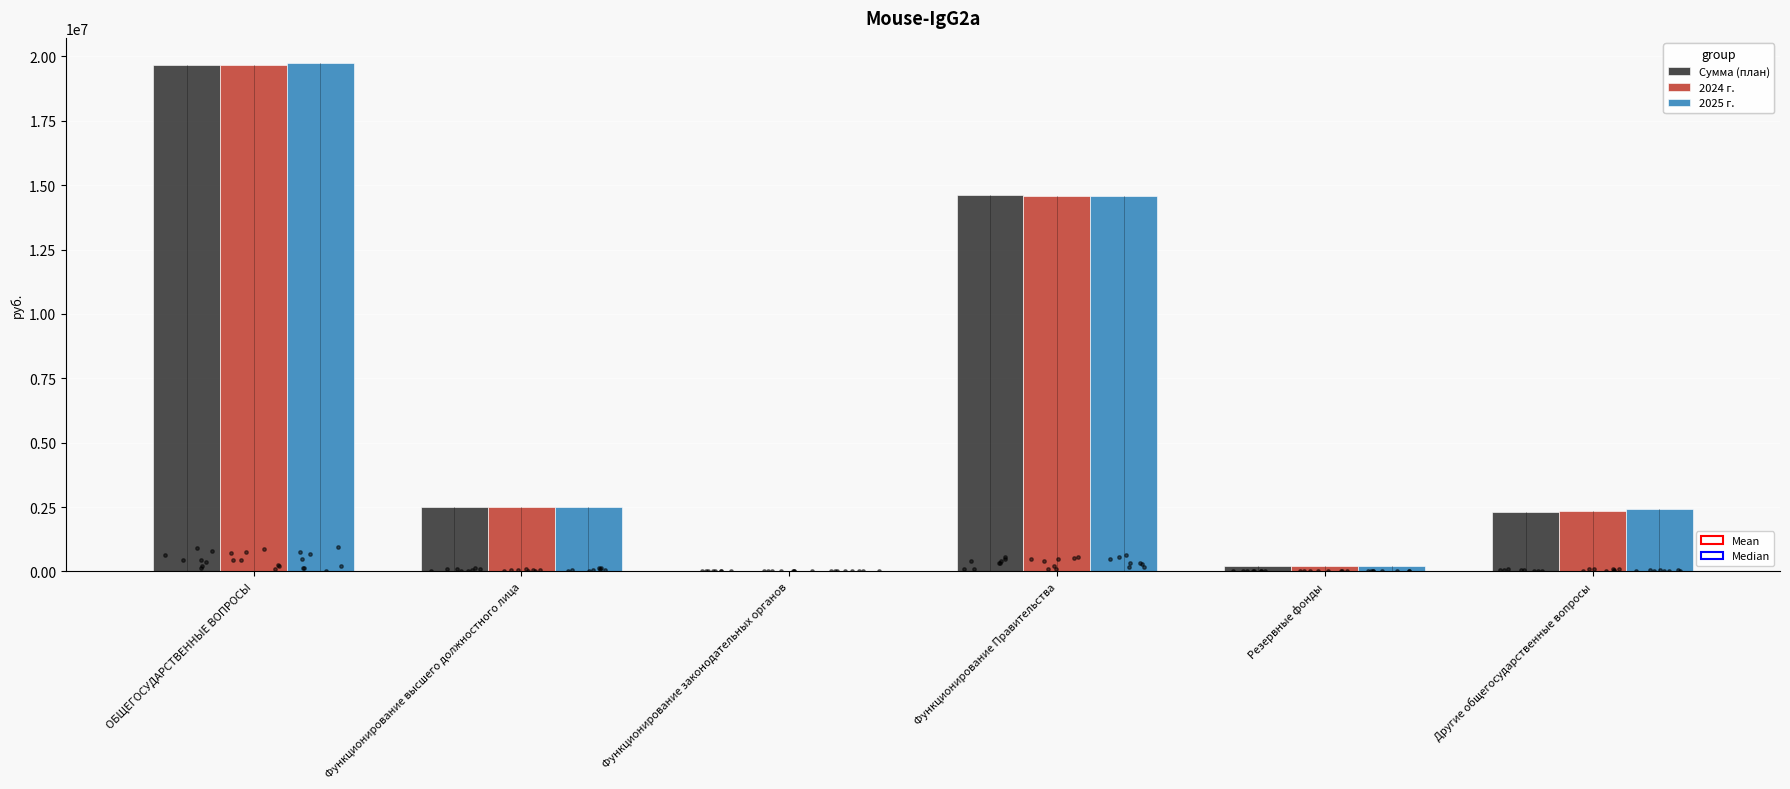

What is the total value across all series at Функционирование законодательных органов?

15000.0